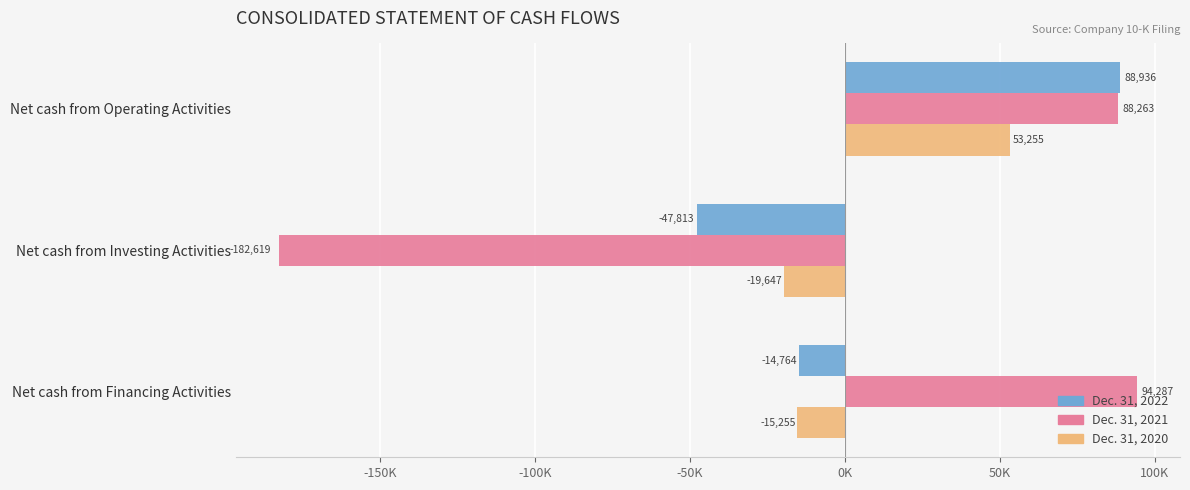

What are all the series names shown in the legend?

Dec. 31, 2022, Dec. 31, 2021, Dec. 31, 2020